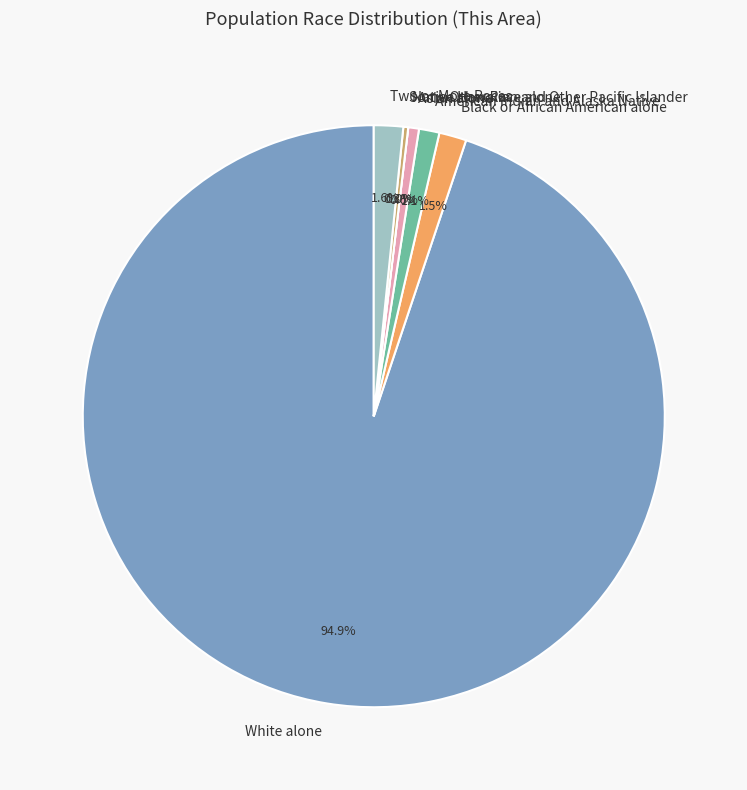

Rank the categories by value from lowest to highest.

Native Hawaiian and Other Pacific Islander, Some Other Race alone, Asian alone, American Indian and Alaska Native, Black or African American alone, Two or More Races, White alone